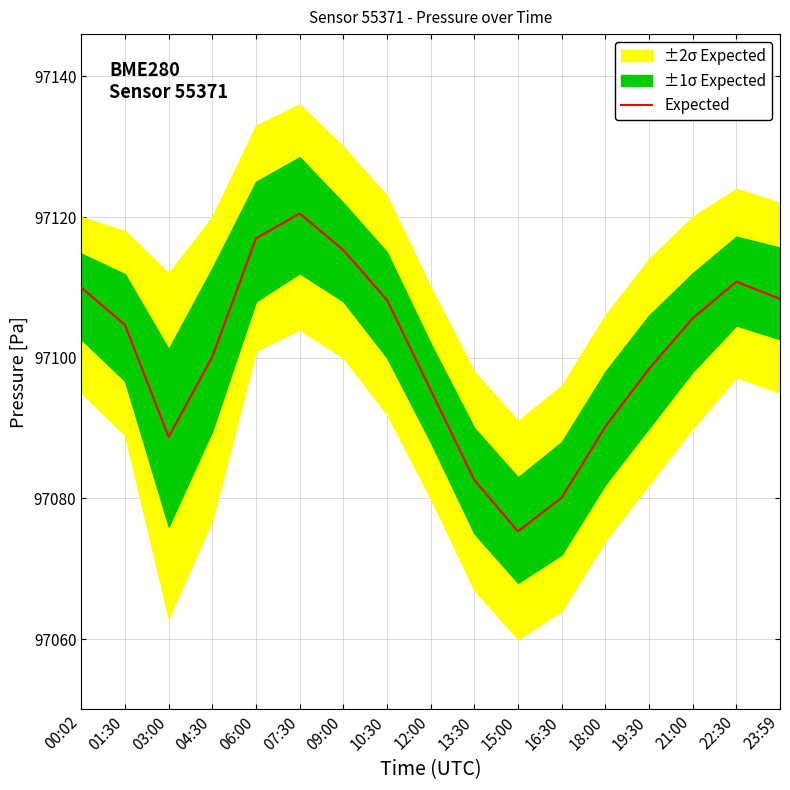

True or false: Expected has a value of 97075.3 at 15:00.

True